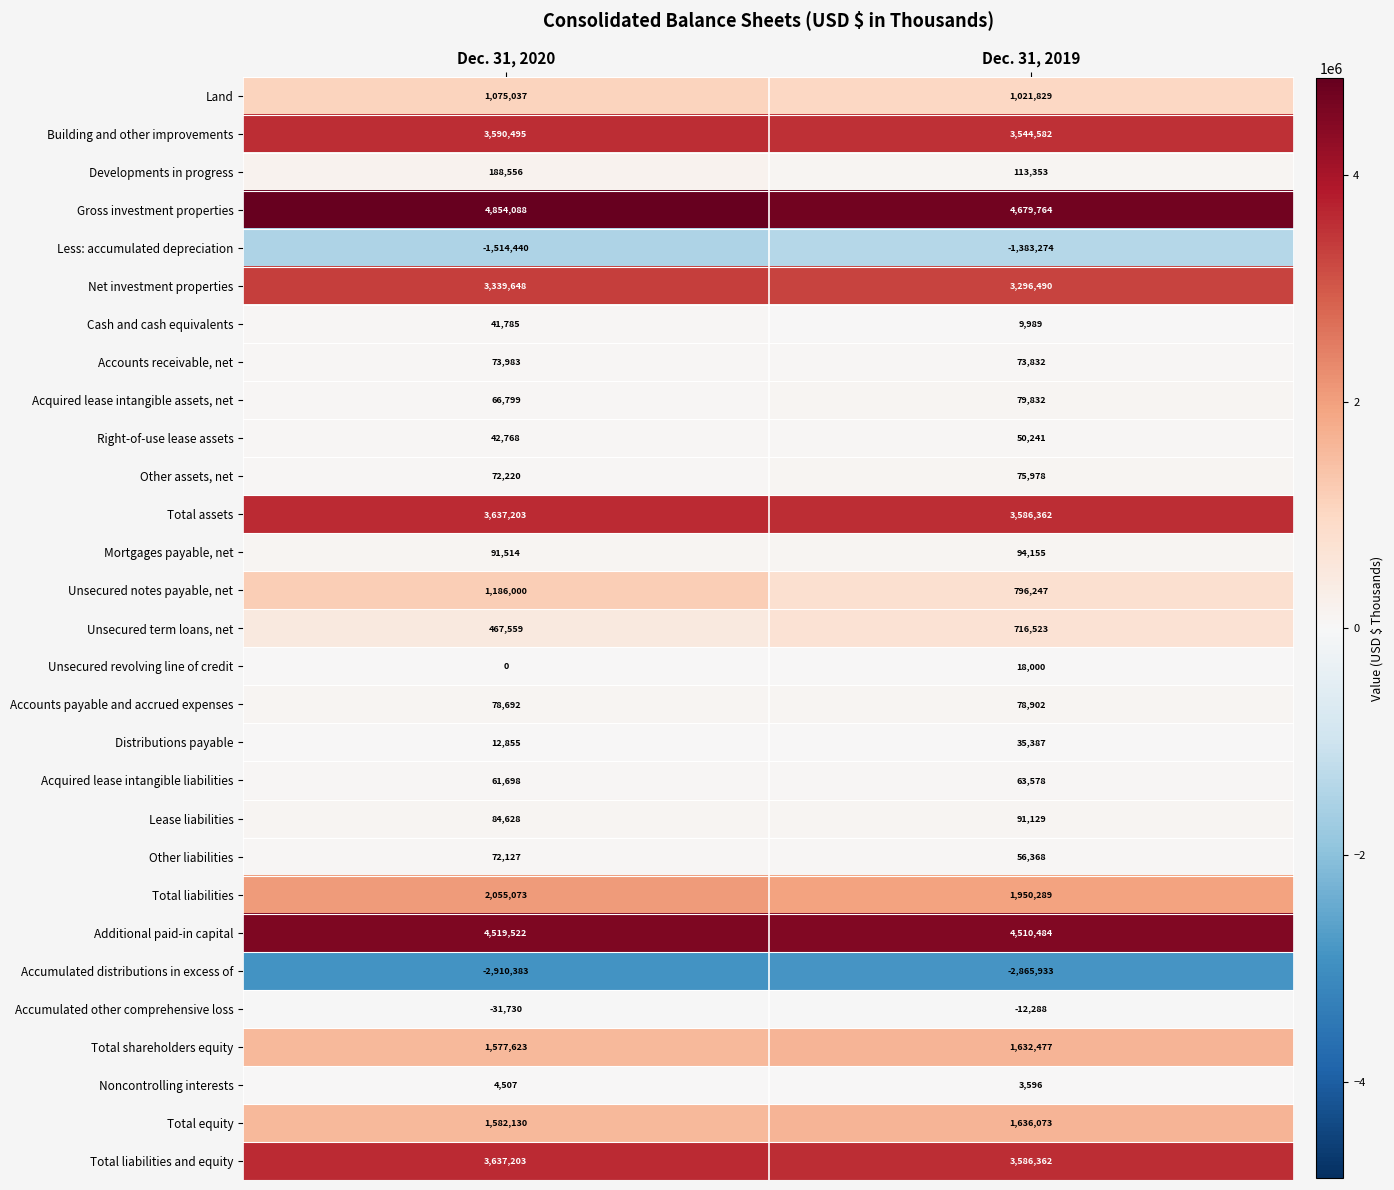

Where is Distributions payable nearest to the value 24121?

Dec. 31, 2020